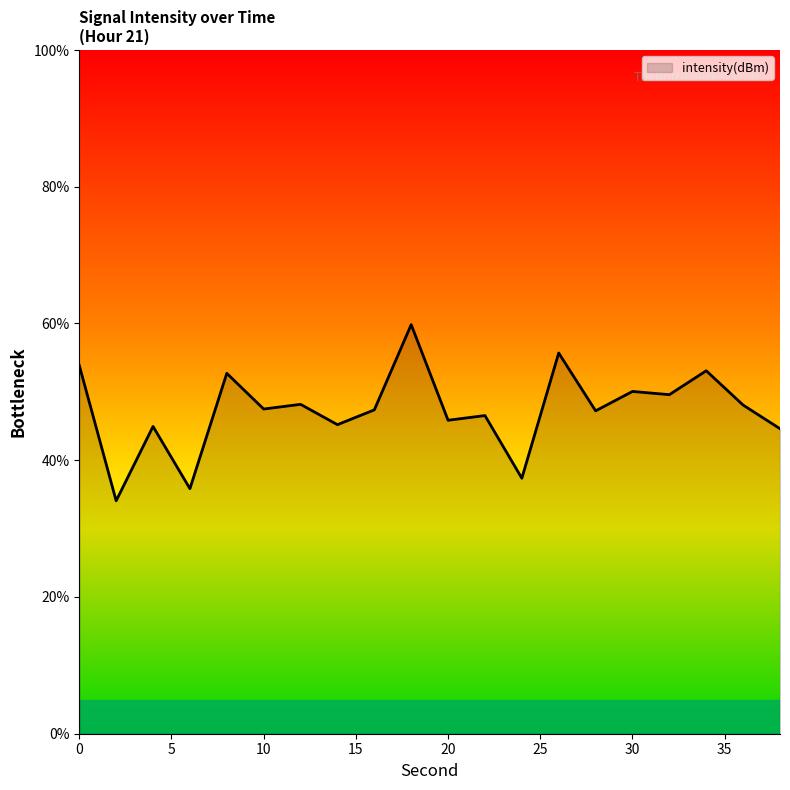

What is the minimum value shown in the chart?

34.1